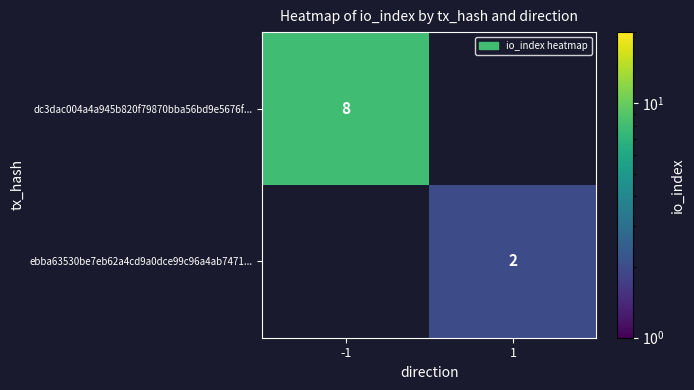

Is the value of dc3dac004a4a945b820f79870bba56bd9e5676f... at -1 greater than the value of ebba63530be7eb62a4cd9a0dce99c96a4ab7471... at 1?

Yes